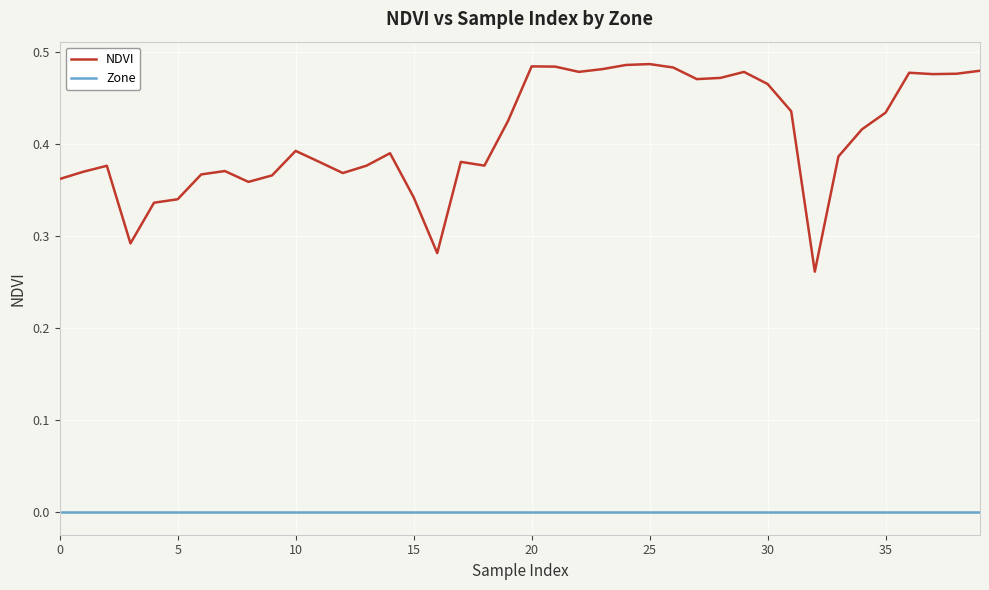

Which series has the largest range (max minus min)?

NDVI